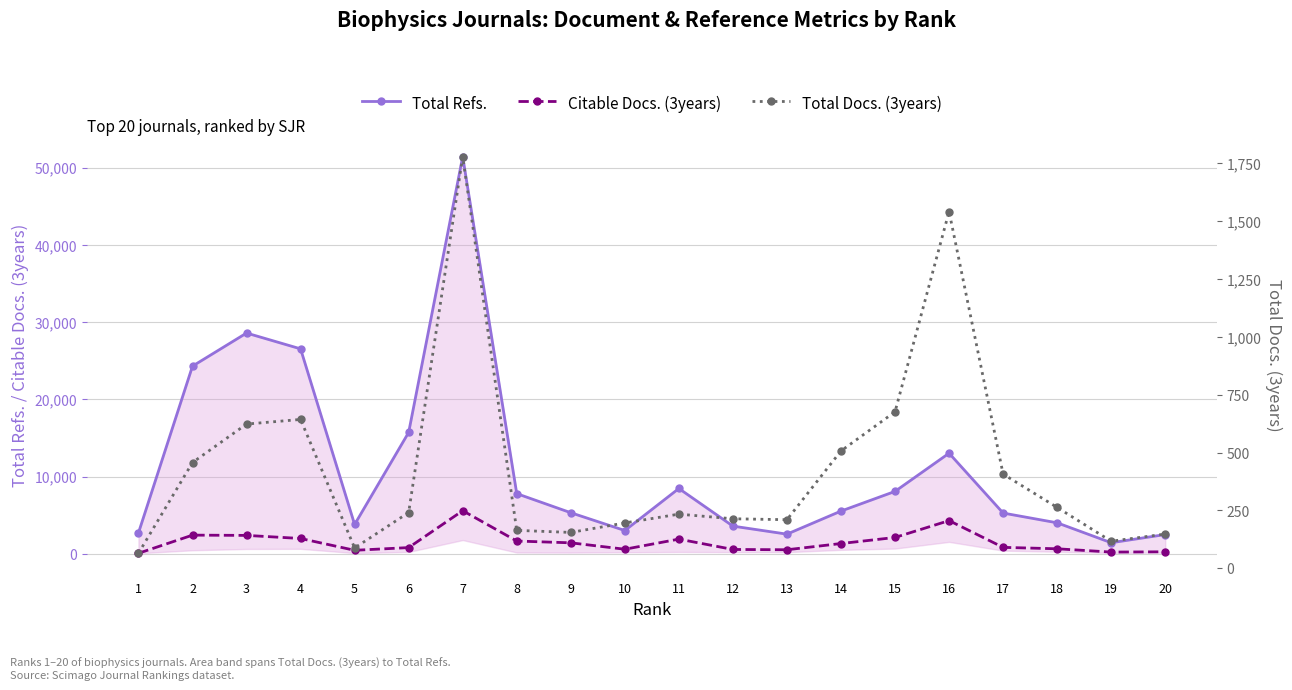

Reading right to left, list all the values displayed in this chart.

Total Refs.: 2490	1431	4009	5273	13021	8077	5529	2542	3581	8453	3010	5316	7788	51420	15713	3793	26532	28579	24295	2702
Citable Docs. (3years): 256	220	646	830	4294	2113	1326	521	559	1898	588	1418	1651	5577	801	450	1980	2380	2414	65
Total Docs. (3years): 148	117	263	407	1541	676	507	210	214	234	196	155	164	1778	241	88	643	623	457	65